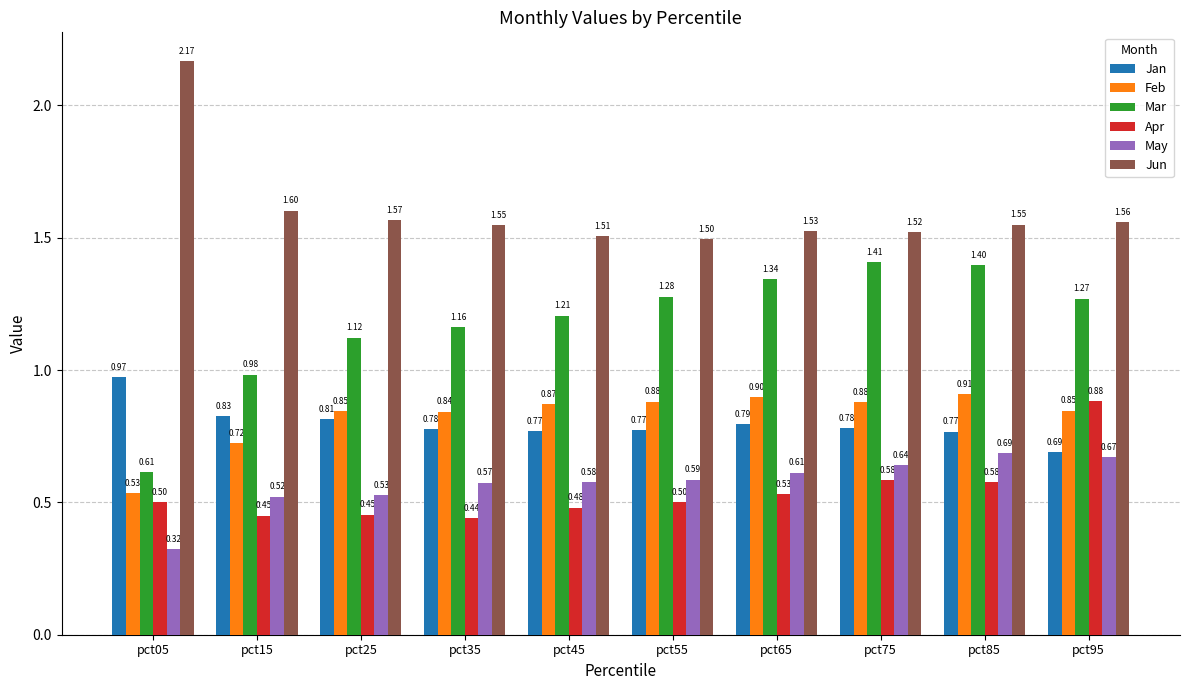

List the series in order of their peak value, lowest first.

May, Apr, Feb, Jan, Mar, Jun